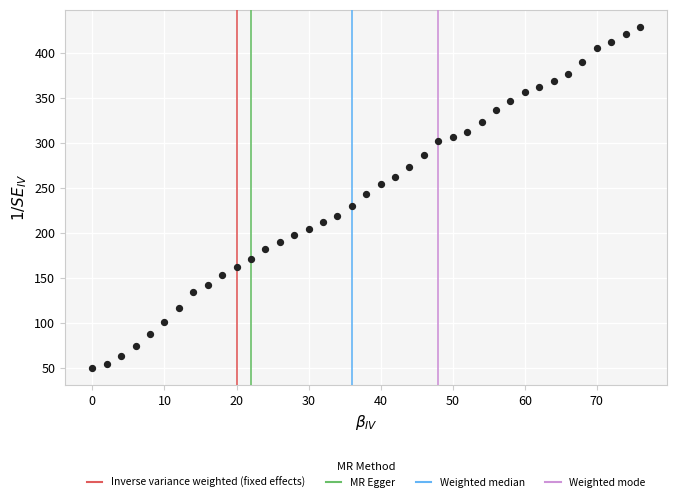

What is the range of X values (max minus min)?

76